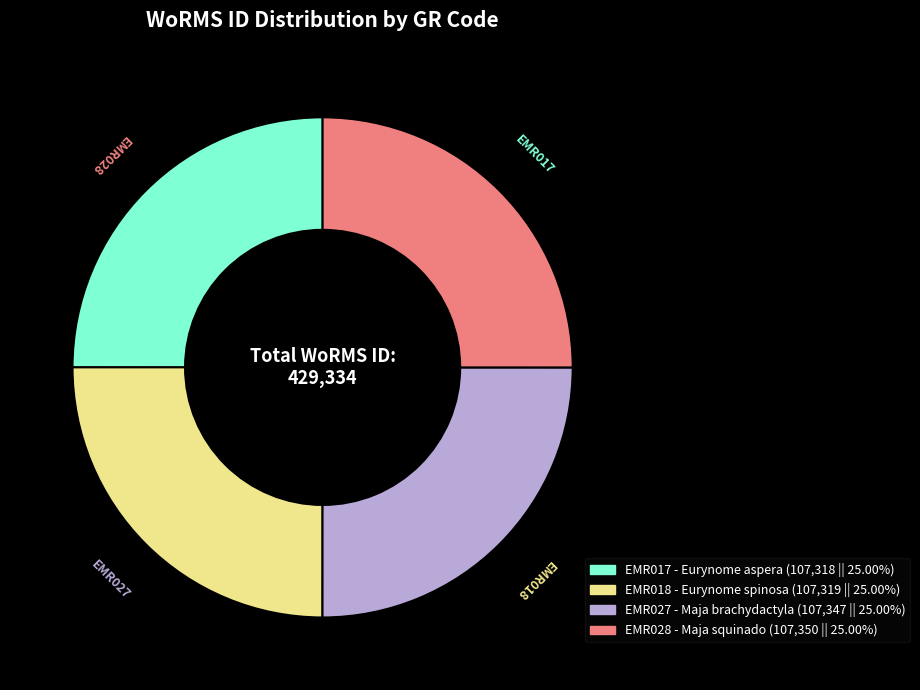

Is there a majority slice in this chart?

No